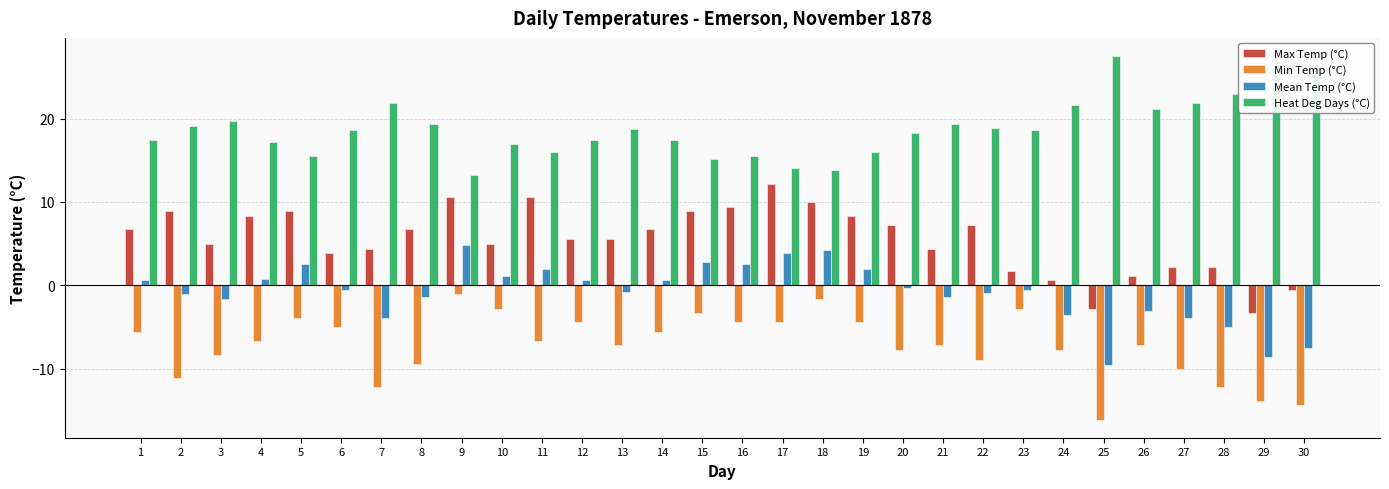

Is the value of Max Temp (°C) at 20 greater than the value of Min Temp (°C) at 11?

Yes